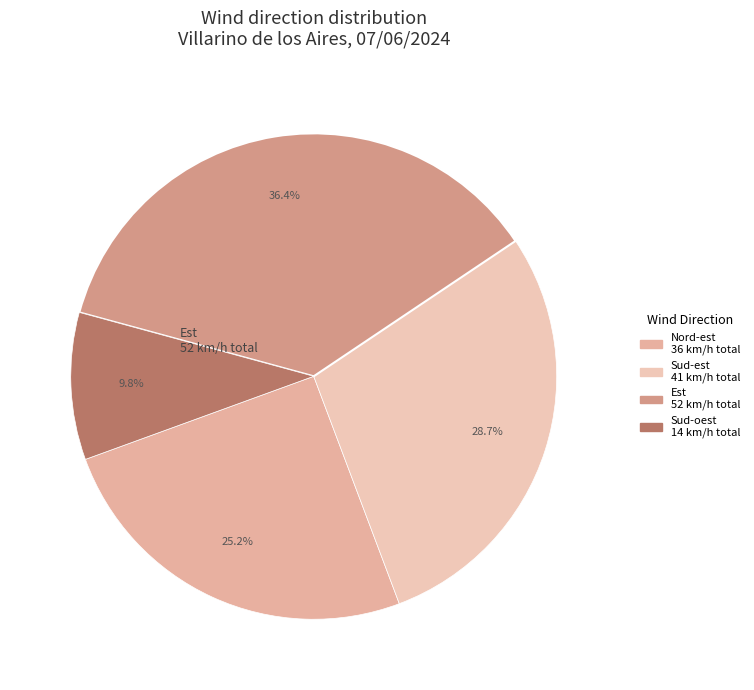

How many segments does this pie chart have?

4